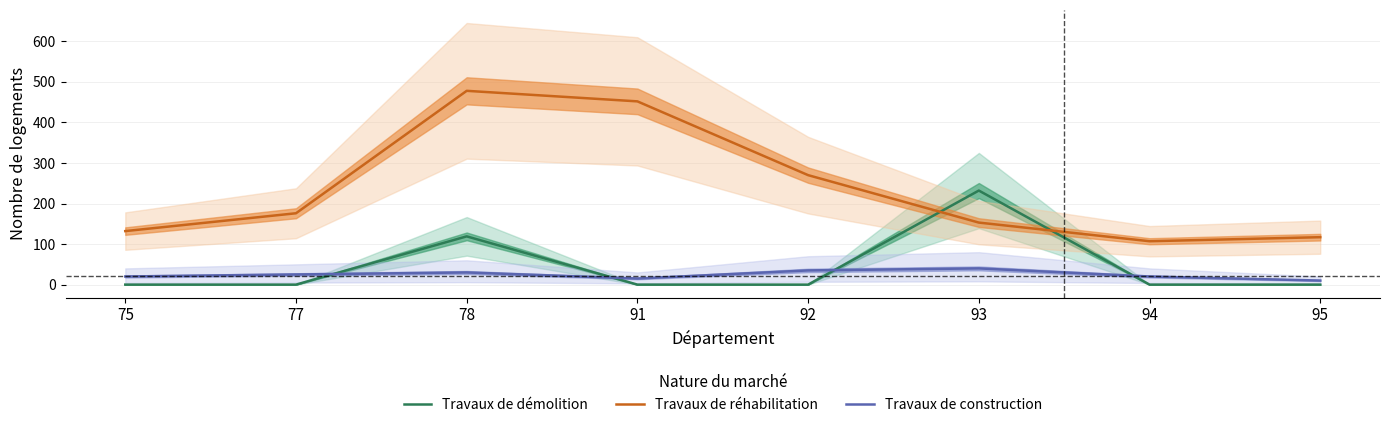

Read the Travaux de construction value at 77.

25